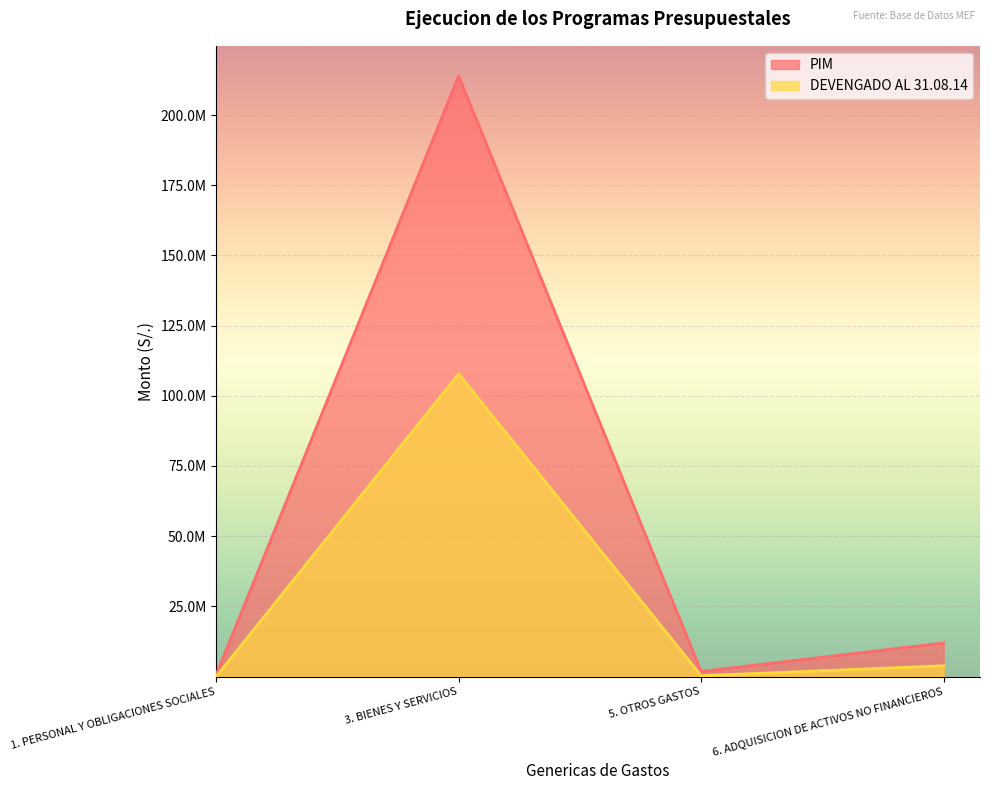

What is the label of the 4th point from the left?

6. ADQUISICION DE ACTIVOS NO FINANCIEROS